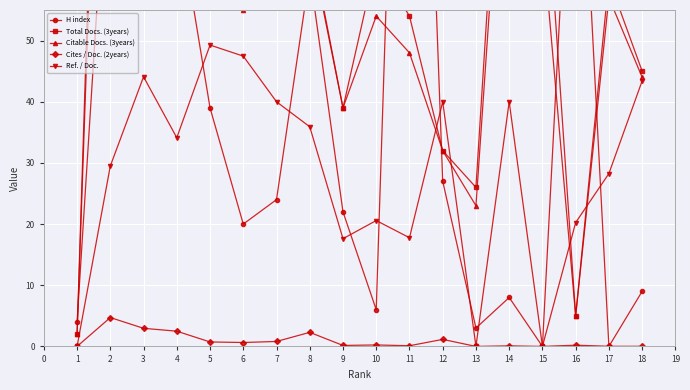

True or false: Total Docs. (3years) and Citable Docs. (3years) intersect in this chart.

False